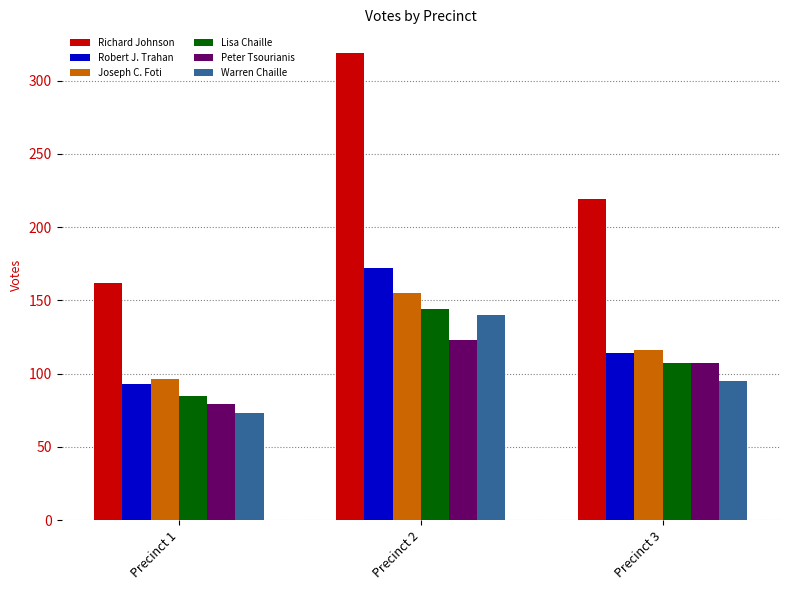

What are all the series names shown in the legend?

Richard Johnson, Robert J. Trahan, Joseph C. Foti, Lisa Chaille, Peter Tsourianis, Warren Chaille